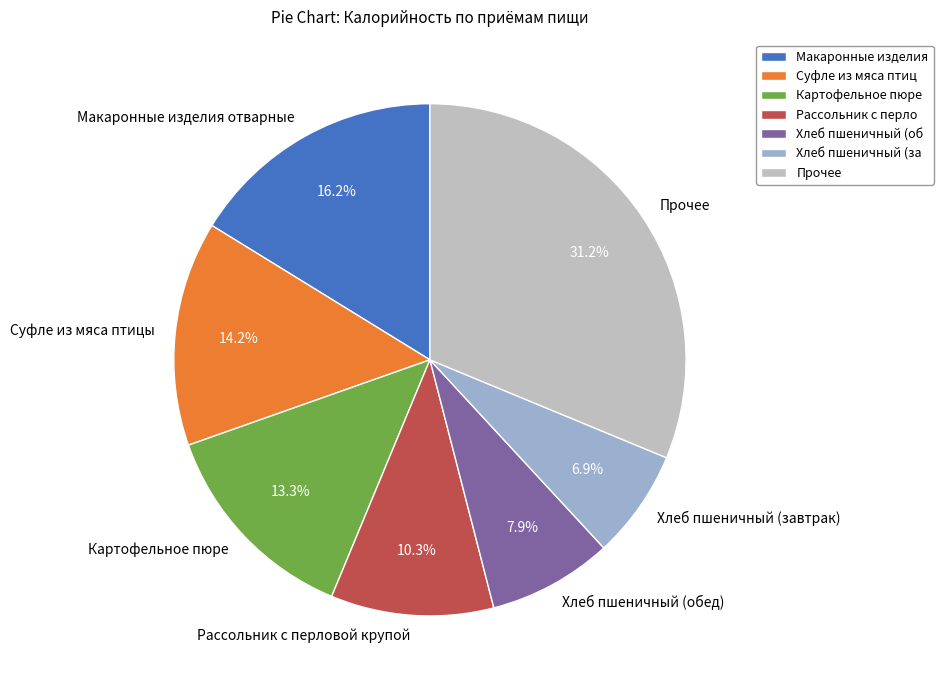

Do Рассольник с перловой крупой and Прочее together represent more than half of the pie?

No